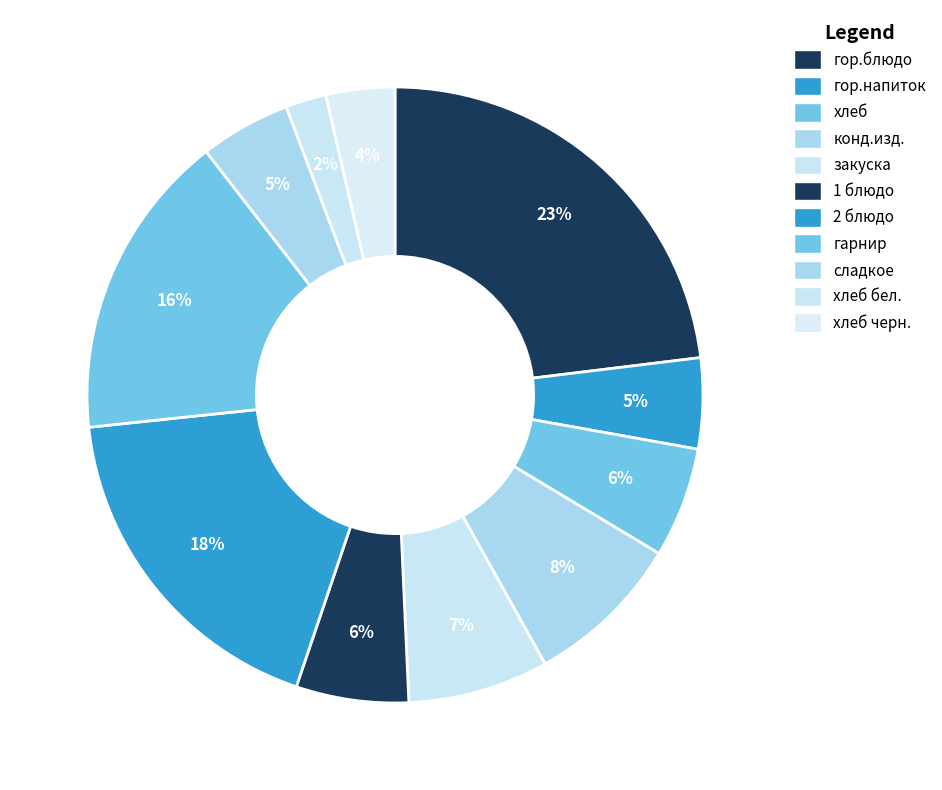

How many slices are in this pie chart?

11